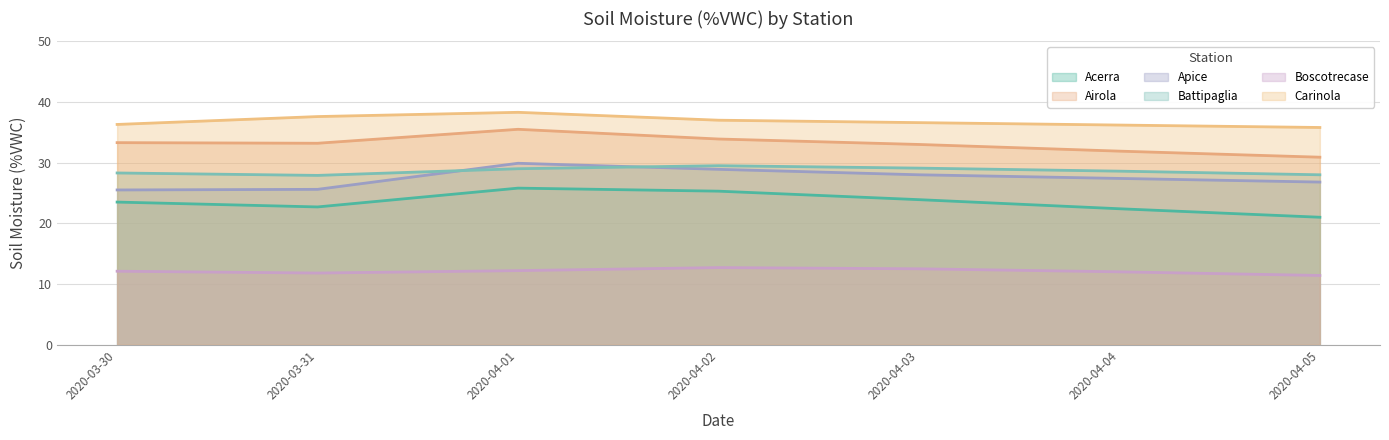

How many lines are shown in the chart?

6